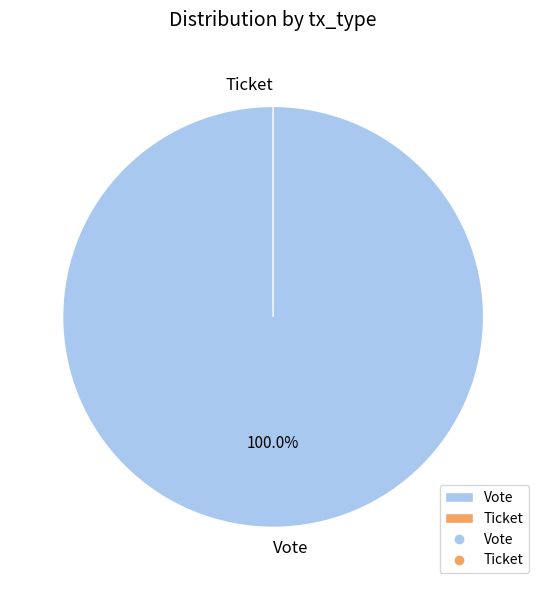

Is there a majority slice in this chart?

Yes